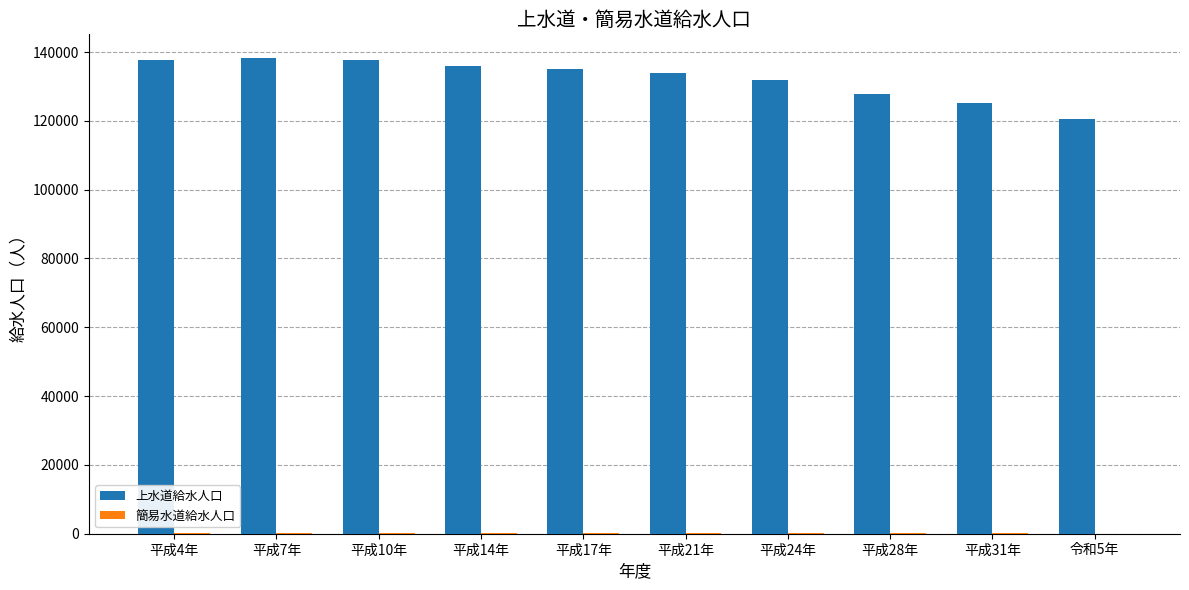

Which series has the largest total across all categories?

上水道給水人口